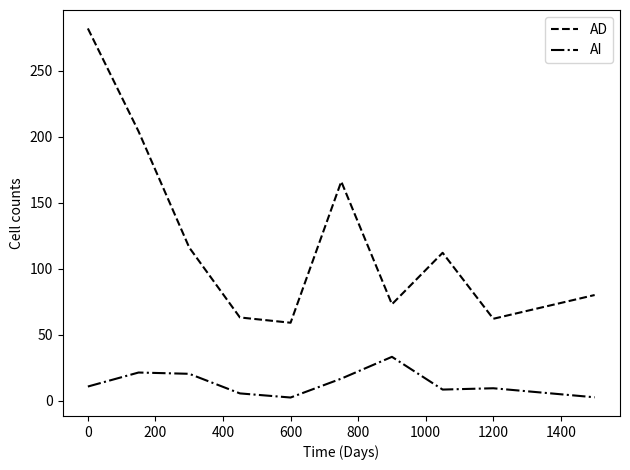

How many values in the AD series are below 112?

5